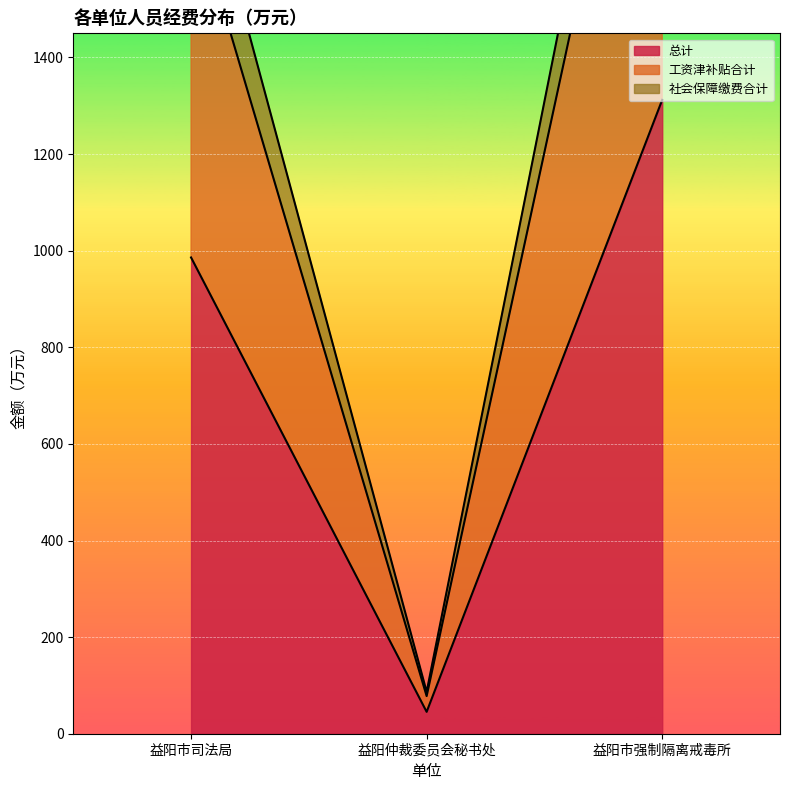

Which series has the largest range (max minus min)?

社会保障缴费合计